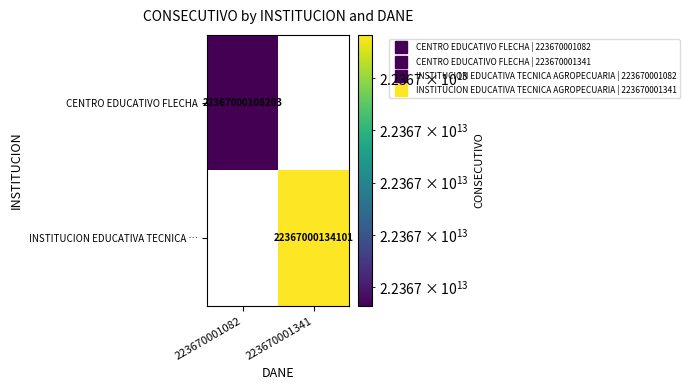

True or false: INSTITUCION EDUCATIVA TECNICA … has a value of 15201719933637 at 223670001082.

False